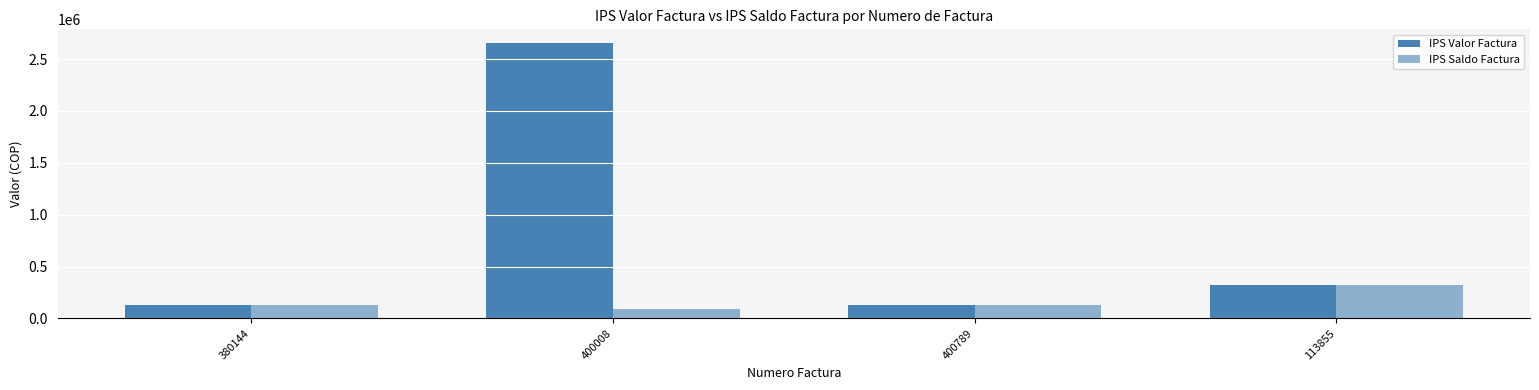

How many bars are there in total?

8